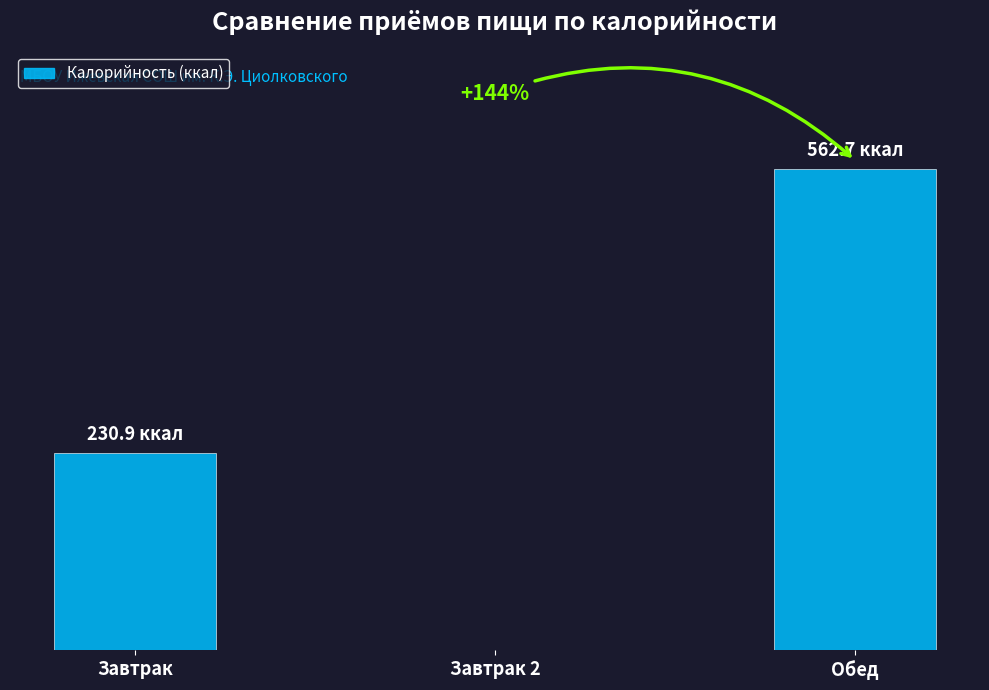

Which category has the lowest value across all series?

Завтрак 2